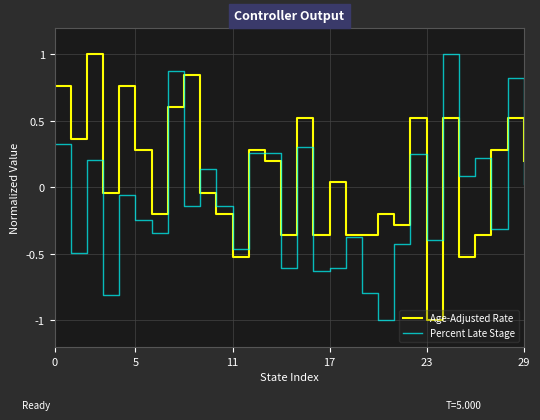

Which series has the largest total across all categories?

Age-Adjusted Rate